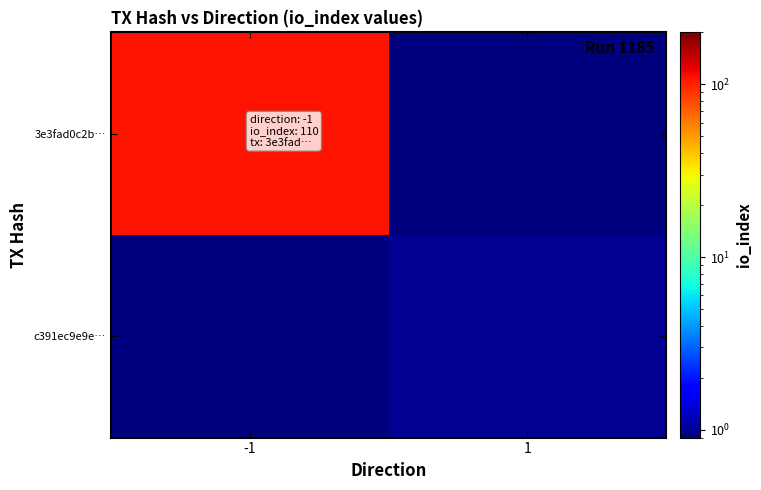

Which series has the largest range (max minus min)?

3e3fad0c2b…